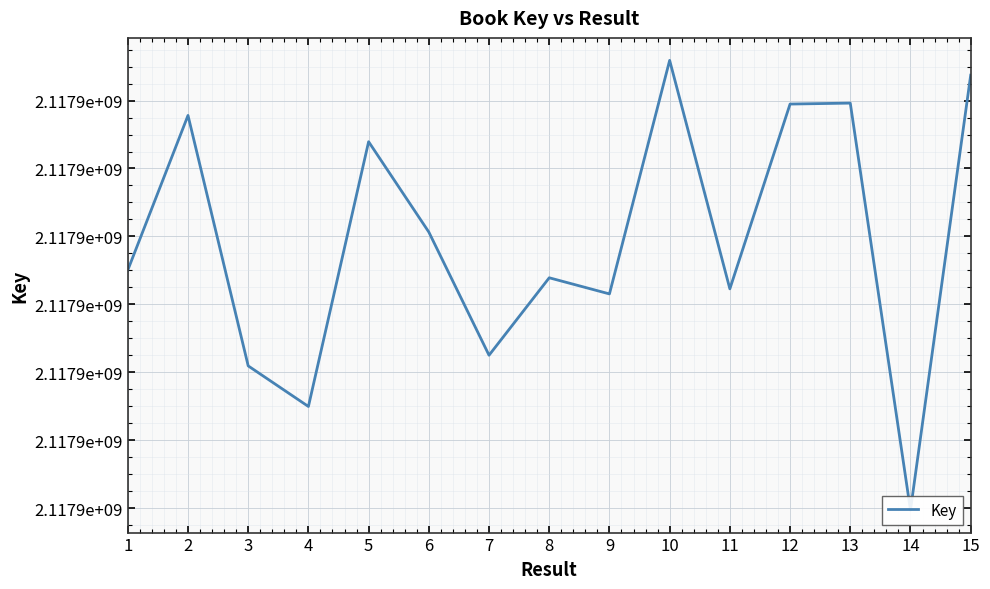

What is the value of the 3rd point from the left?

2117884189